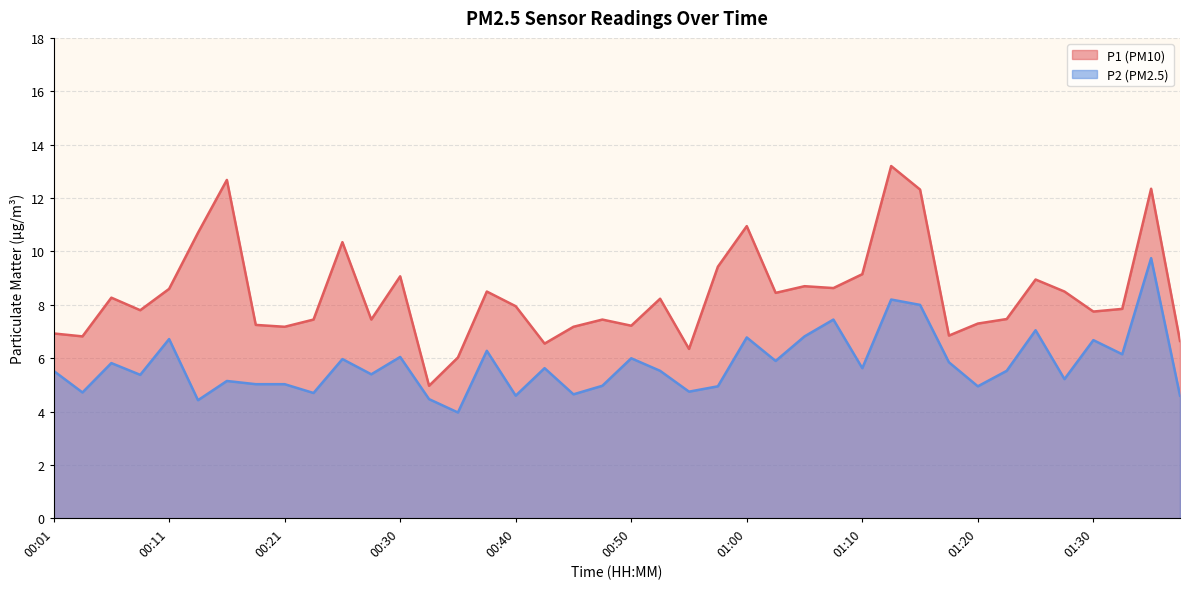

What is the difference between the maximum and minimum values in the P1 series?

8.2